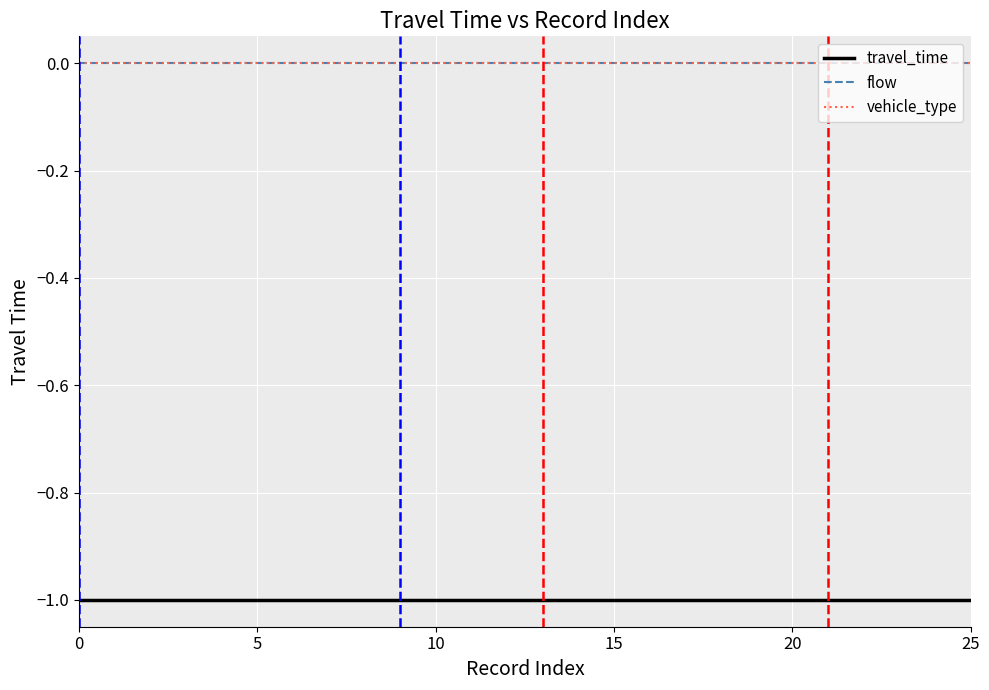

Reading left to right, transcribe all the data shown in this chart.

travel_time: -1	-1	-1	-1	-1	-1	-1	-1	-1	-1	-1	-1	-1	-1	-1	-1	-1	-1	-1	-1	-1	-1	-1	-1	-1	-1
flow: 0	0	0	0	0	0	0	0	0	0	0	0	0	0	0	0	0	0	0	0	0	0	0	0	0	0
vehicle_type: 0	0	0	0	0	0	0	0	0	0	0	0	0	0	0	0	0	0	0	0	0	0	0	0	0	0